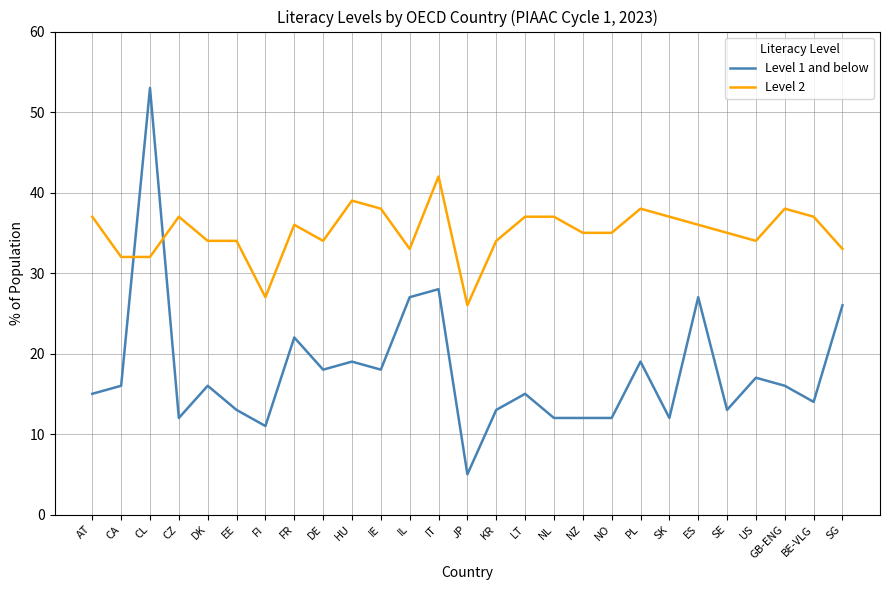

Reading left to right, list all the values displayed in this chart.

Level 1 and below: 15	16	53	12	16	13	11	22	18	19	18	27	28	5	13	15	12	12	12	19	12	27	13	17	16	14	26
Level 2: 37	32	32	37	34	34	27	36	34	39	38	33	42	26	34	37	37	35	35	38	37	36	35	34	38	37	33